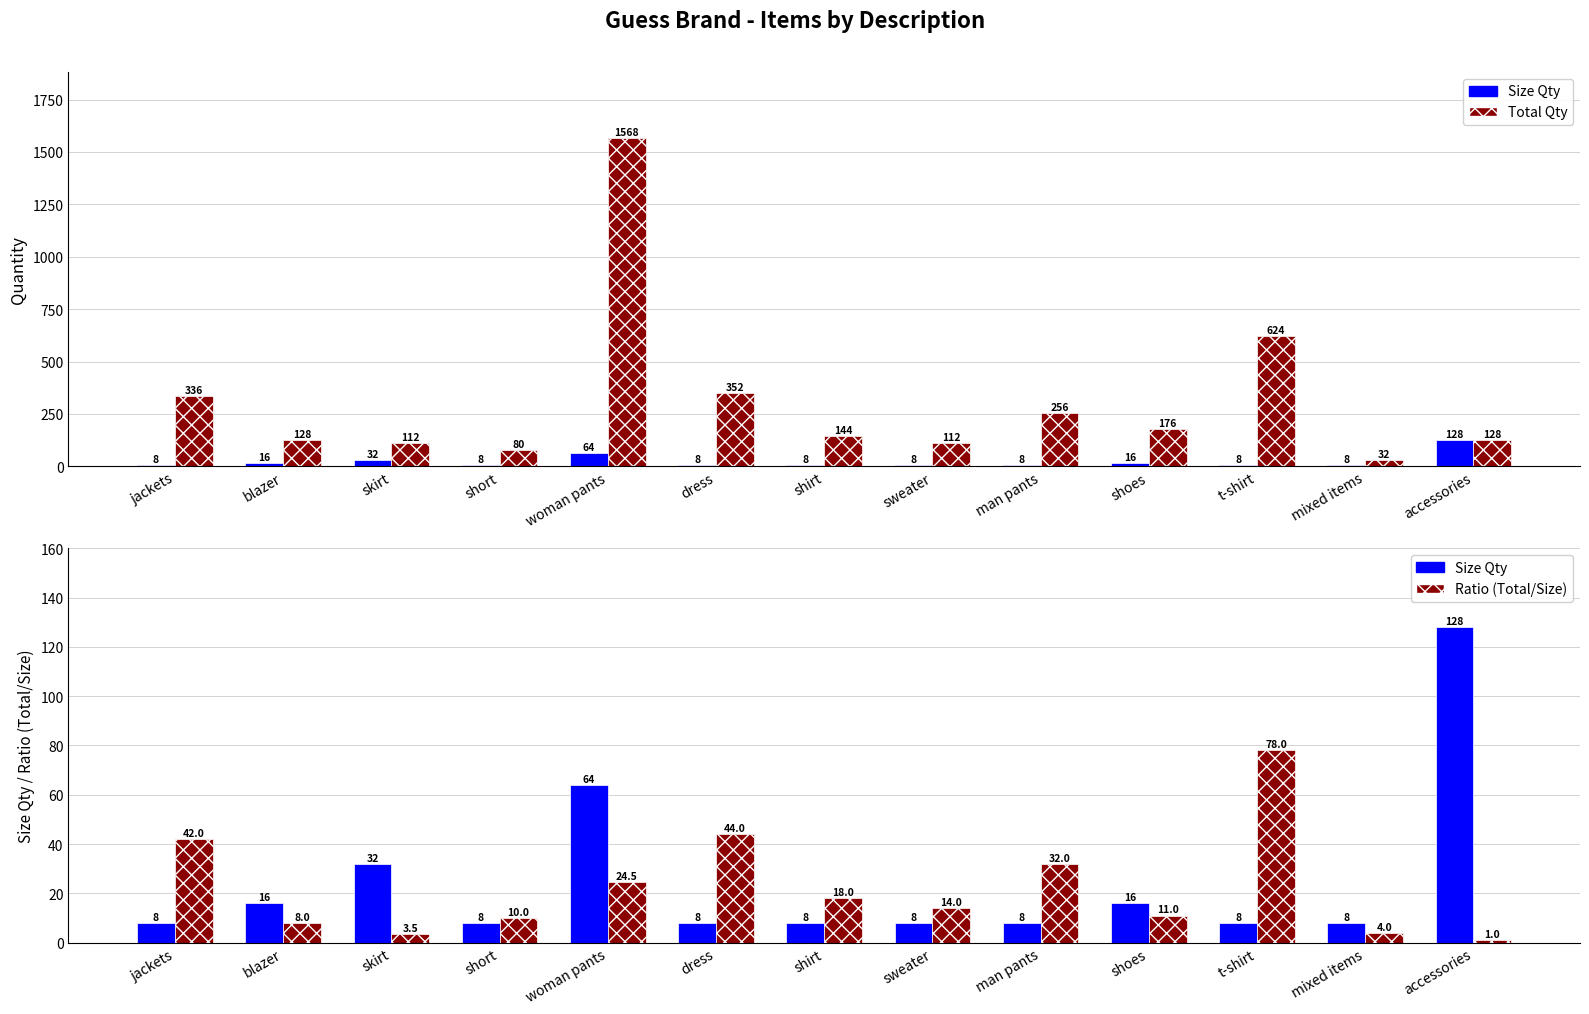

What is the difference between the maximum and minimum values in the Size Qty series?

120.0